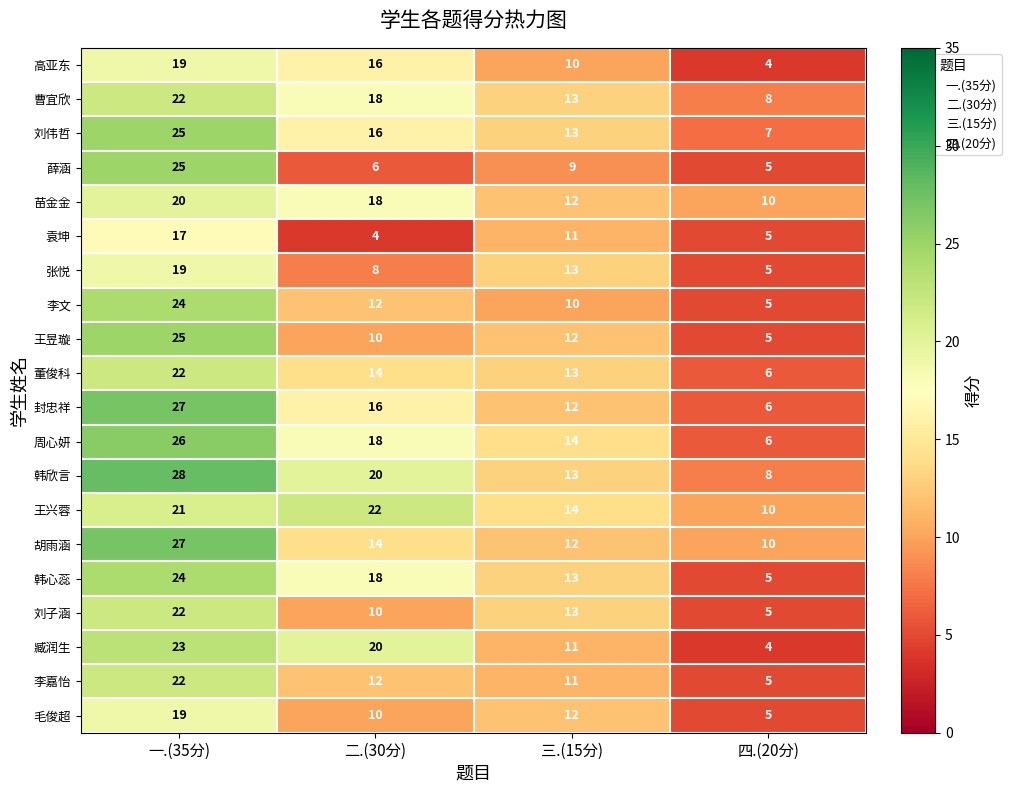

List the labels in order of 李嘉怡 value, largest first.

一.(35分), 二.(30分), 三.(15分), 四.(20分)